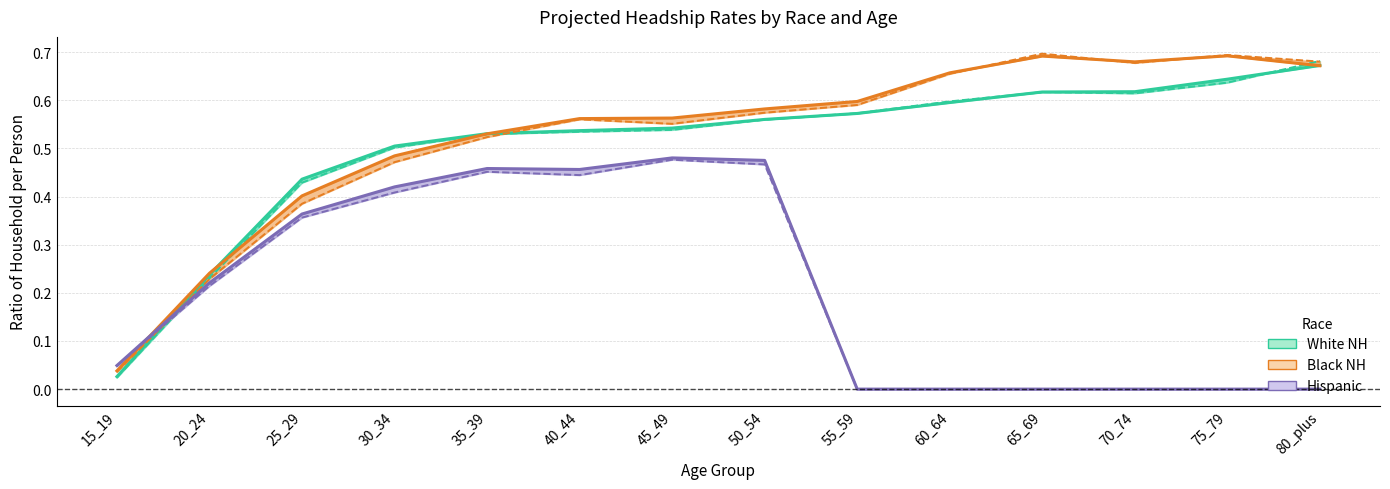

At which category is the sum across all series the highest?

50_54